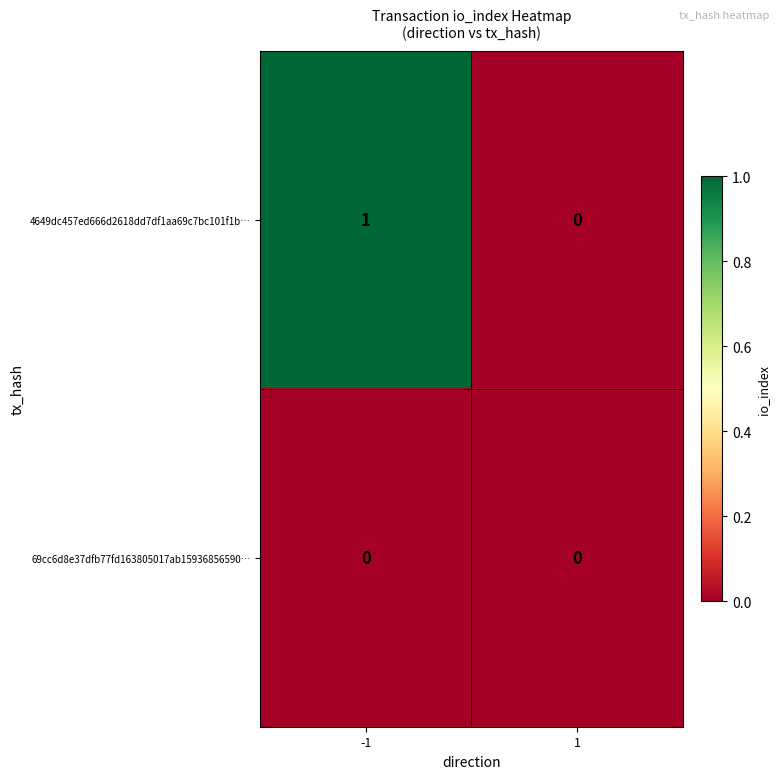

Which series has the largest total across all categories?

4649dc457ed666d2618dd7df1aa69c7bc101f1b…